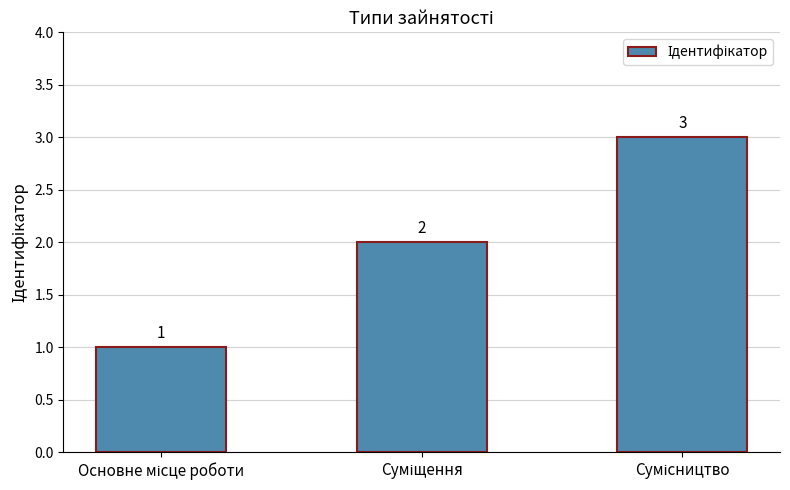

Does the chart contain any negative values?

No